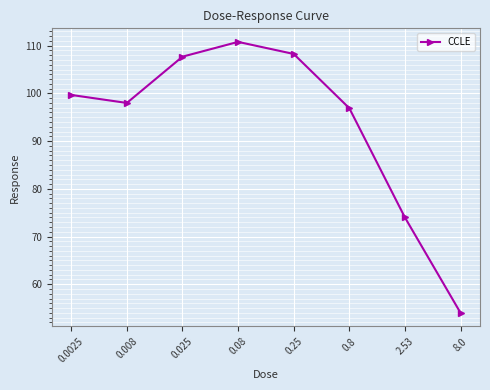

List the labels in order of value, largest first.

0.08, 0.25, 0.025, 0.0025, 0.008, 0.8, 2.53, 8.0